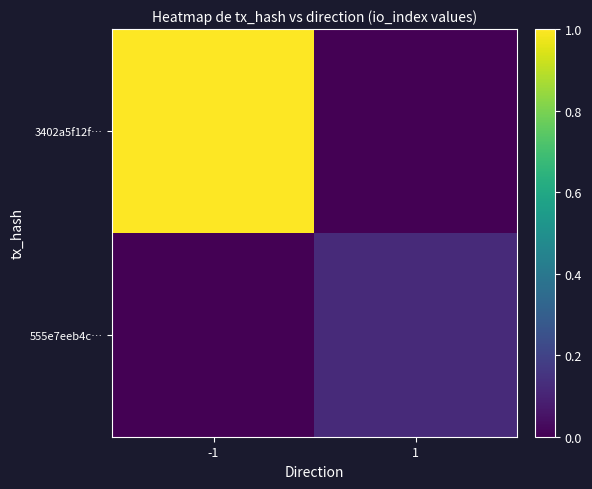

What is the greatest value displayed?

1.0